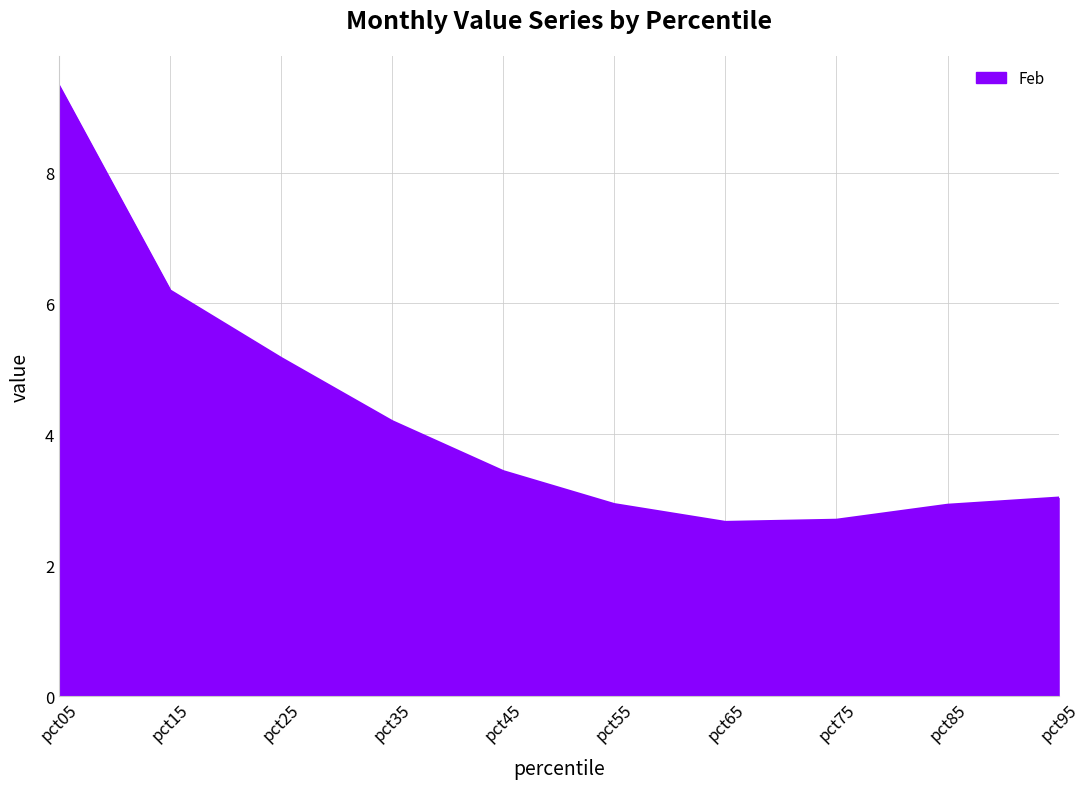

The chart shows a value of 2.7 at pct75. True or false?

True